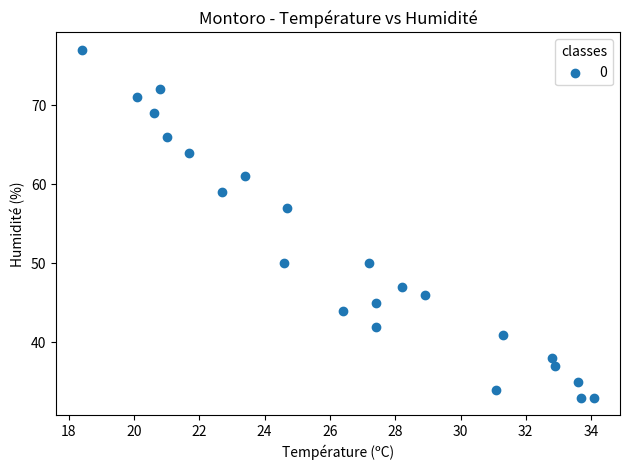

What Y value in the scatter plot is closest to 55?

57